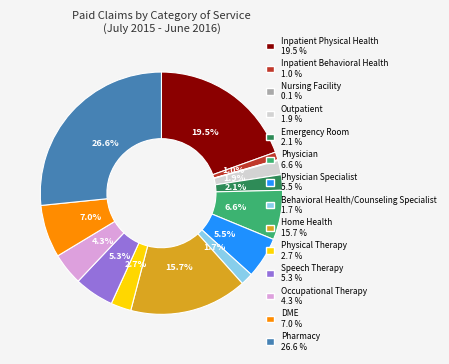

Is there a majority slice in this chart?

No